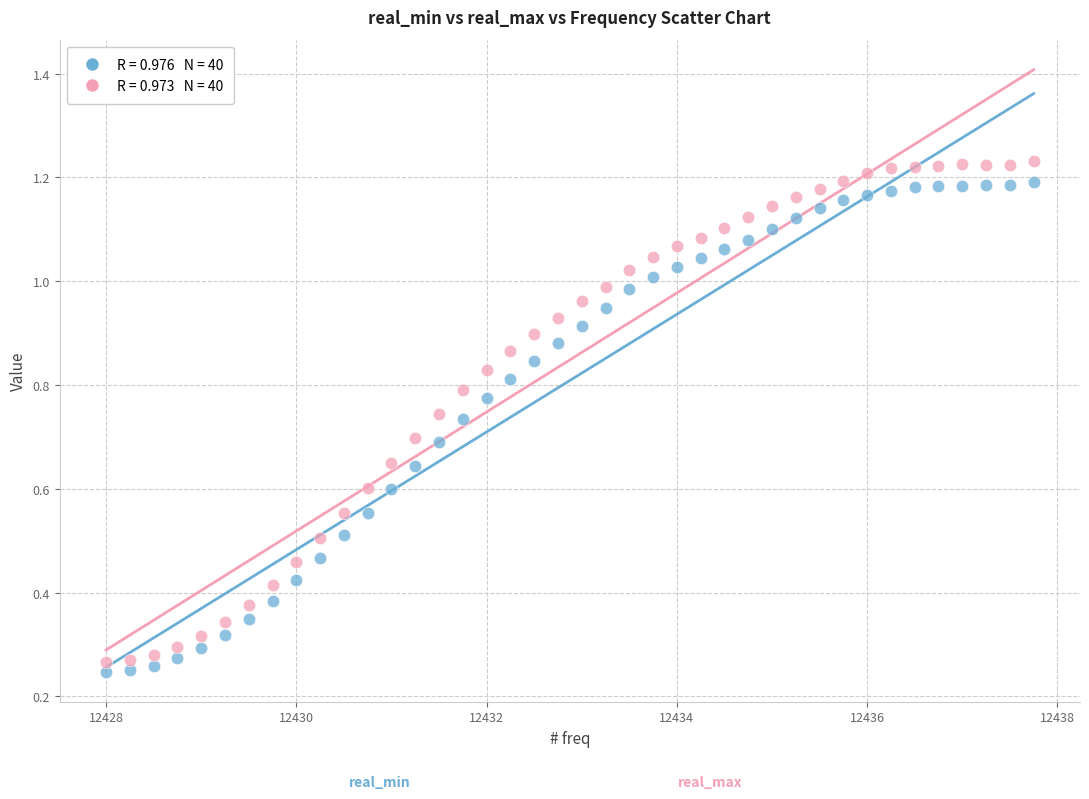

Count the number of points in this scatter plot.

80